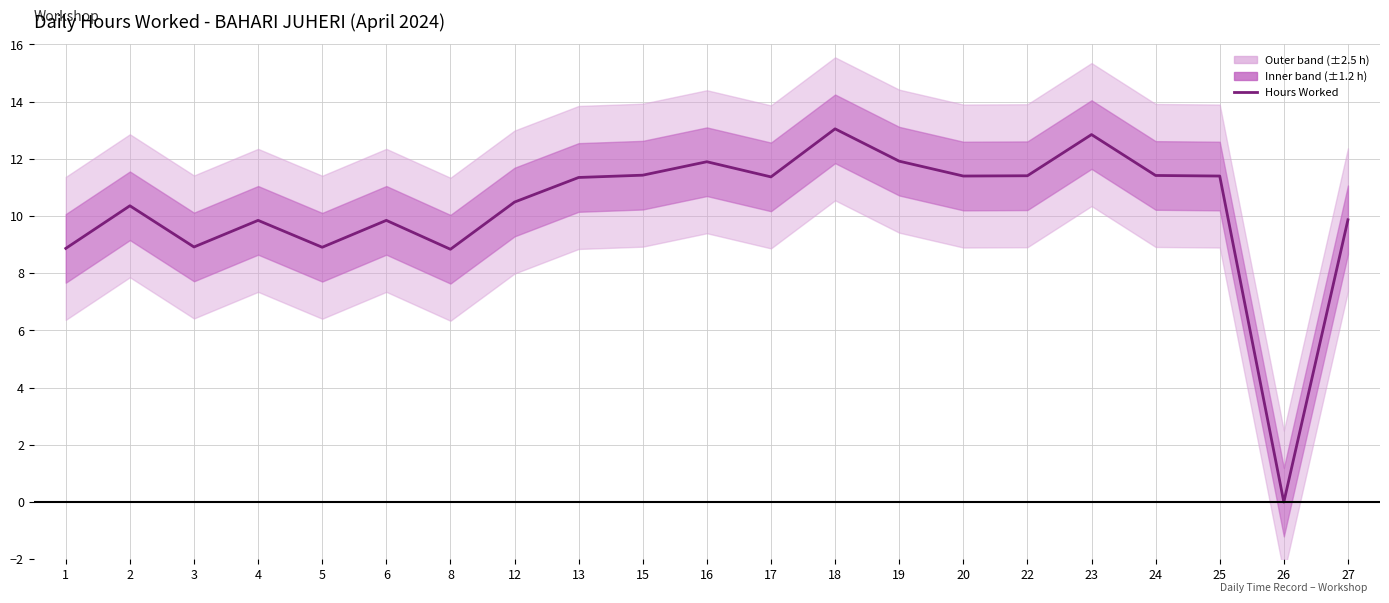

What is the sum of the values at 24 and 25?

22.8